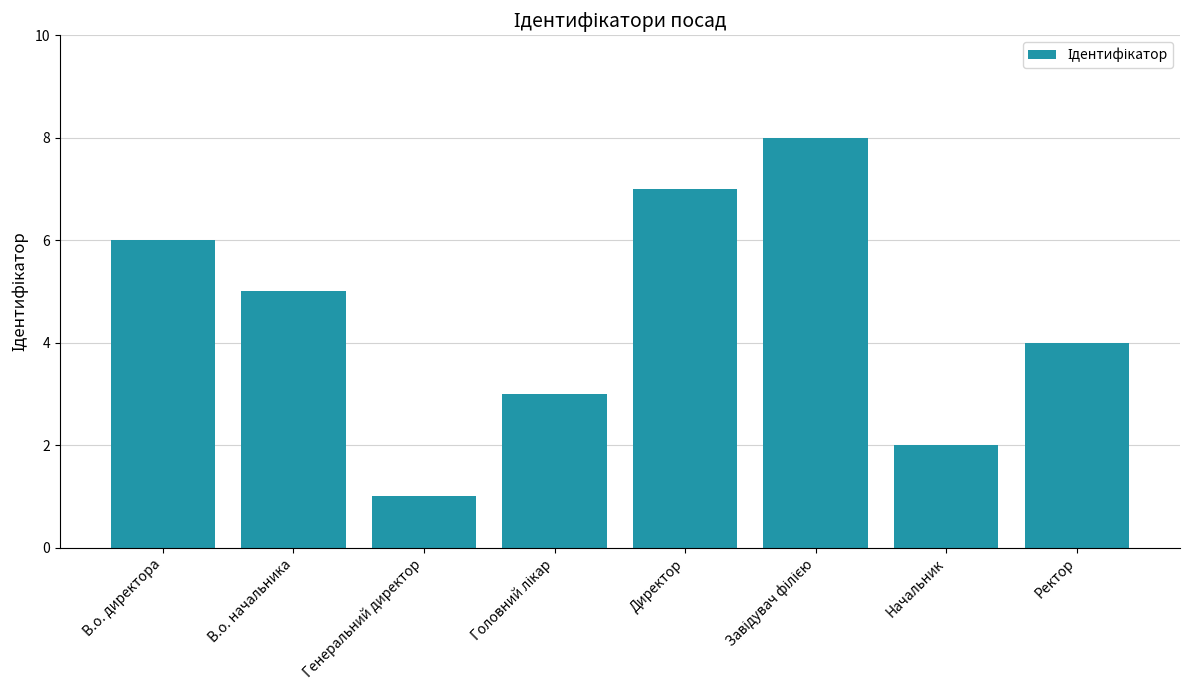

What is the sum of all values?

36